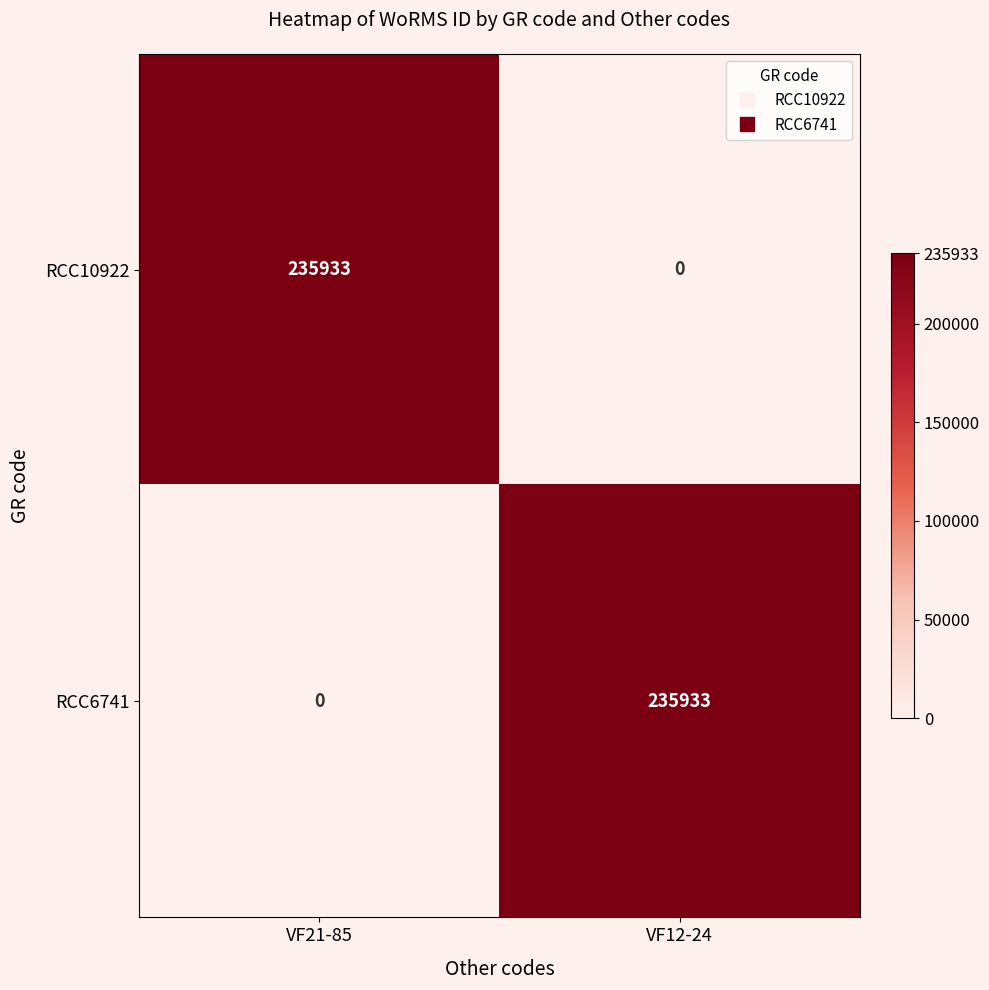

What is the spread (max minus min) of values at VF21-85?

235933